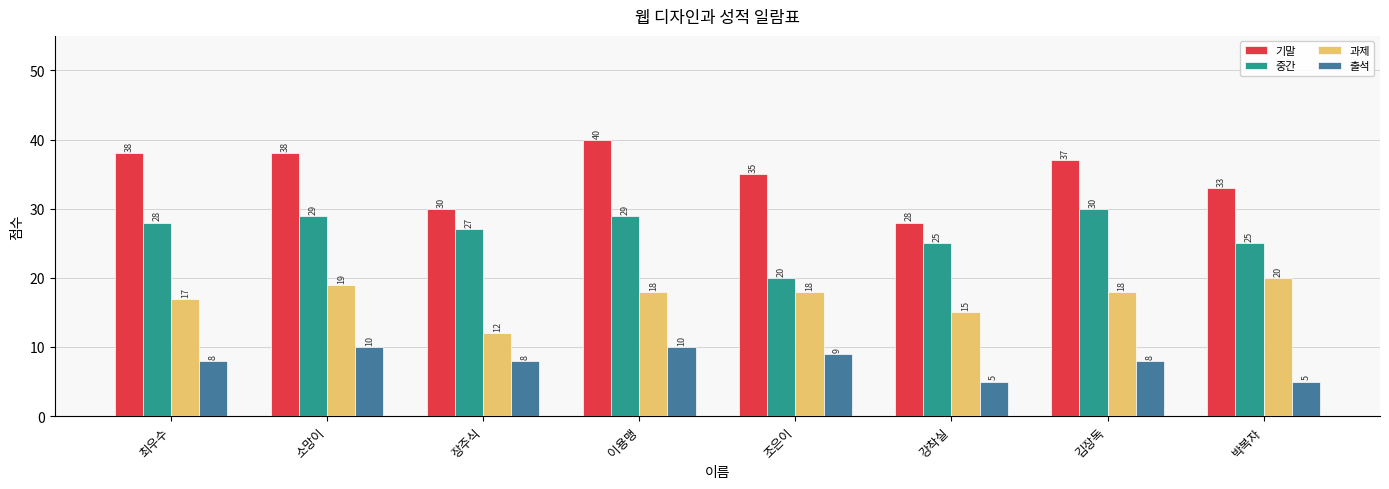

The 기말 series shows 38 at 최우수. True or false?

True